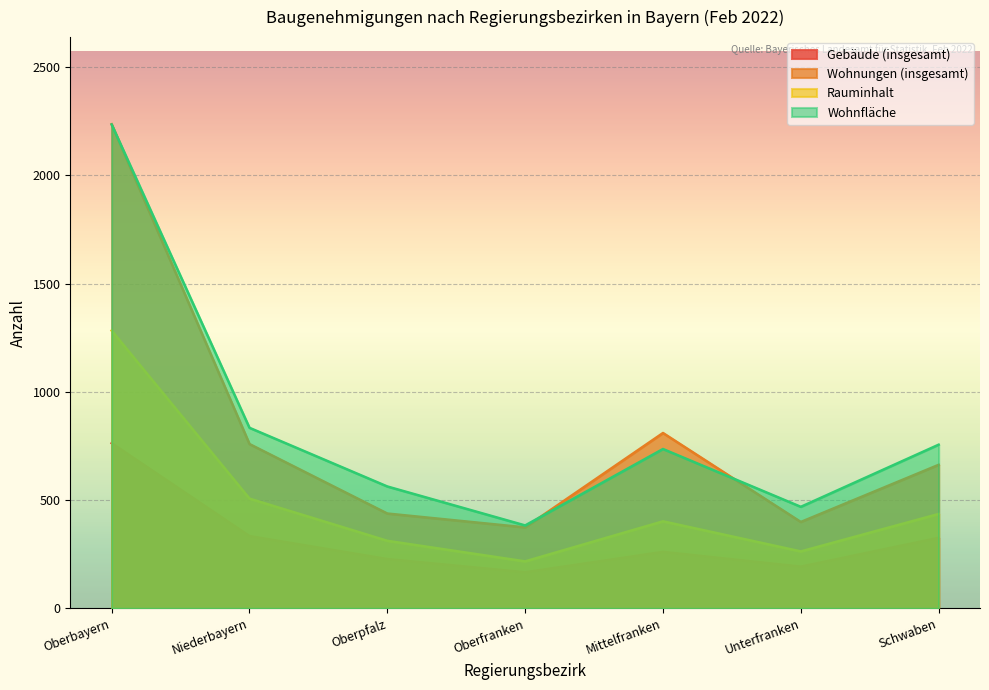

What is the value of the Gebäude (insgesamt) point at the 5th from the left?

261